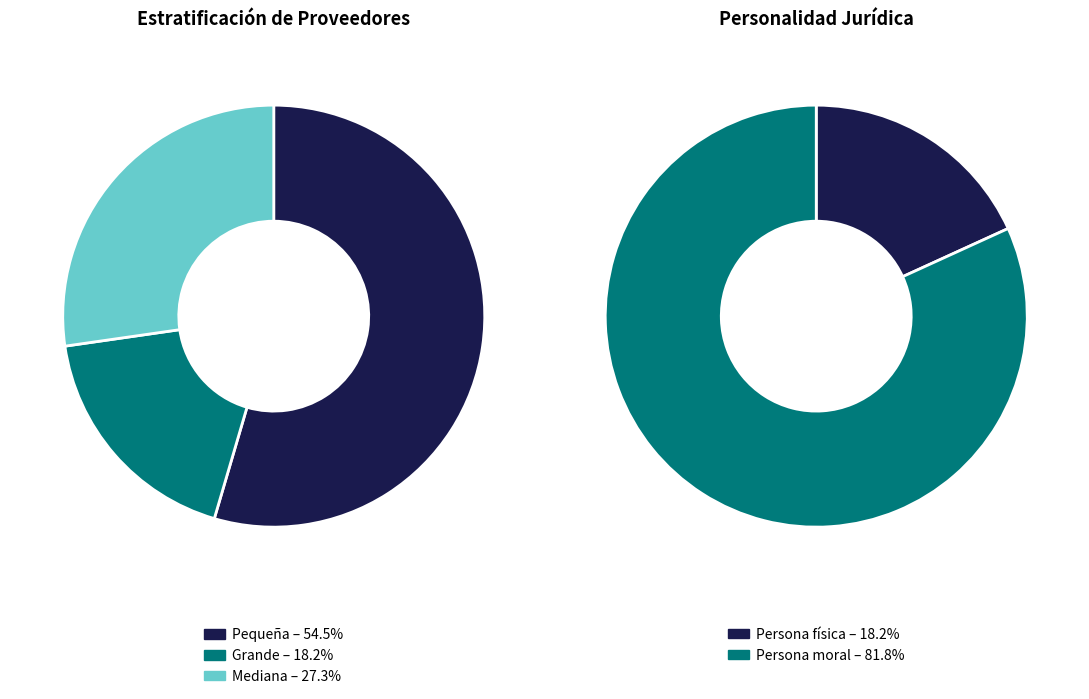

Count the number of slices in the pie.

3